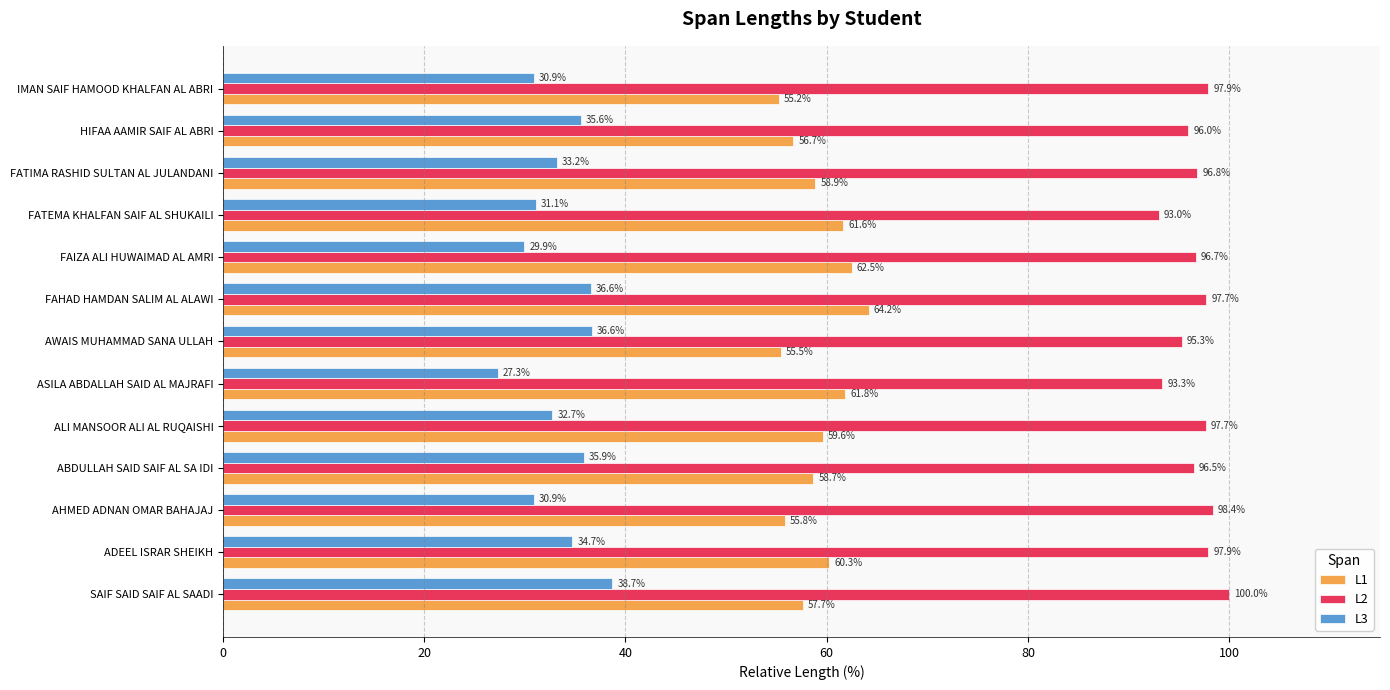

What is the spread (max minus min) of values at FATEMA KHALFAN SAIF AL SHUKAILI?

61.9